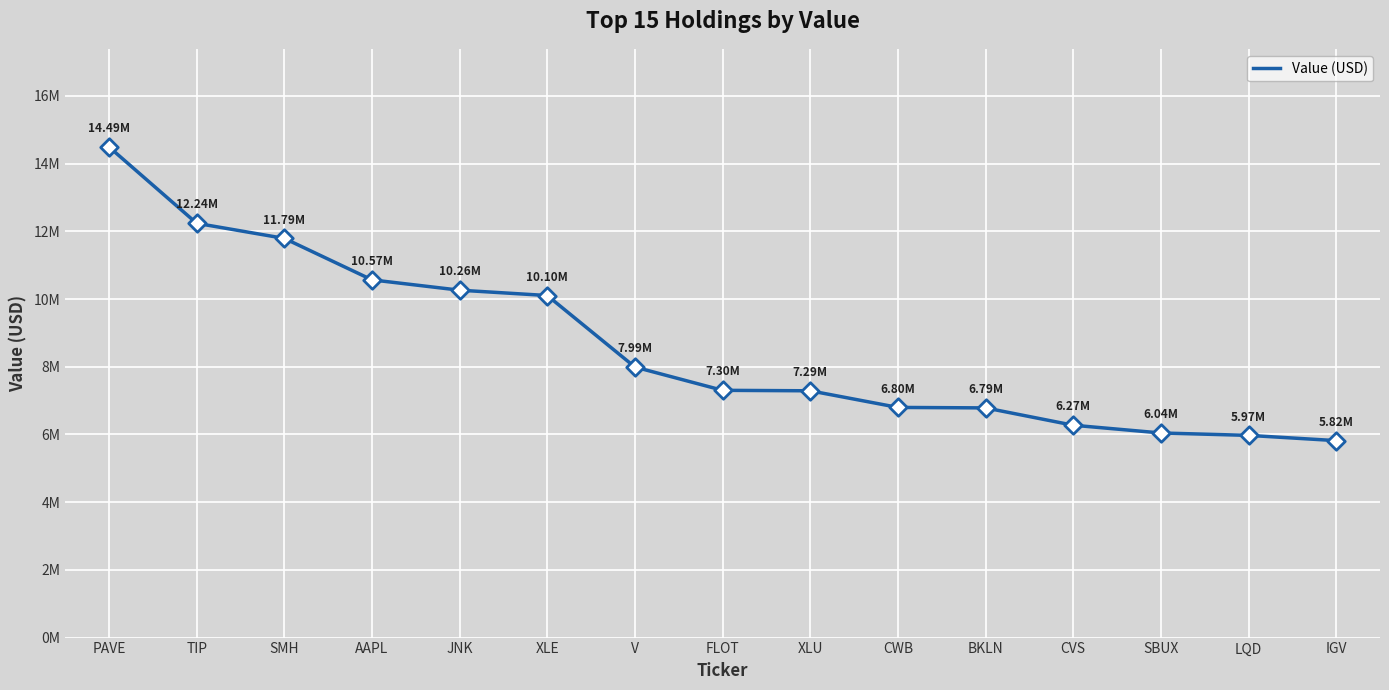

Between IGV and TIP, which is larger?

TIP